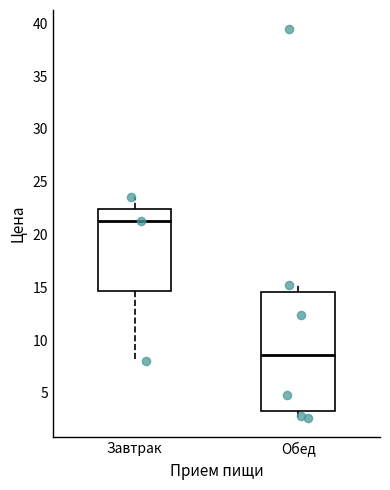

Reading left to right, transcribe this box plot: for each box, give where its median line is, the range the box spans, and where its two whiskers end, as read against the y-axis. The values are not printed on the chart, so give them approximately, as read against the axis.

Завтрак: median 21.0, box 14.5 to 22.5, whiskers 8.0 to 23.5
Обед: median 8.5, box 3.5 to 14.5, whiskers 2.5 to 15.0